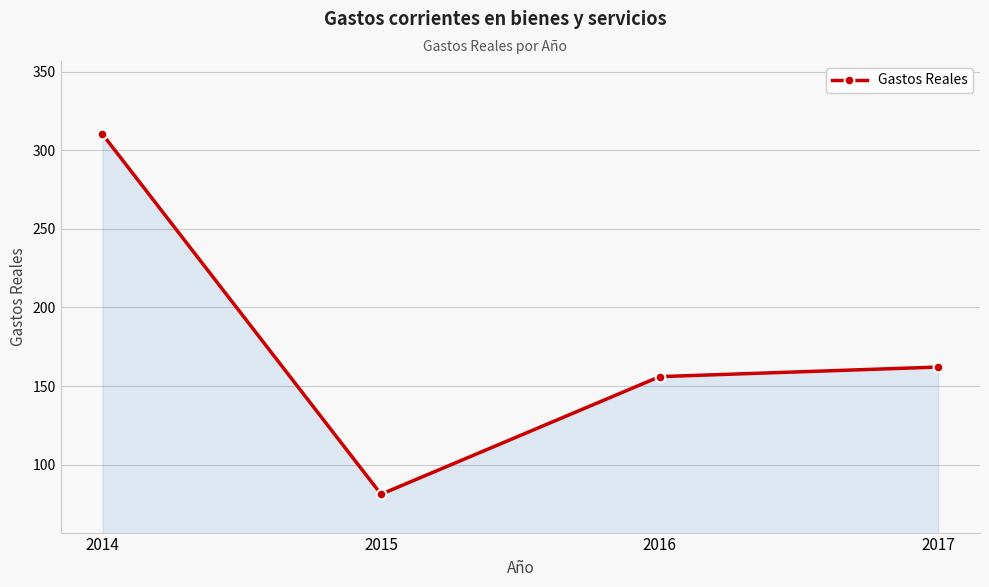

Reading right to left, what are all the values shown in this chart?

162.1	156.0	81.2	310.2